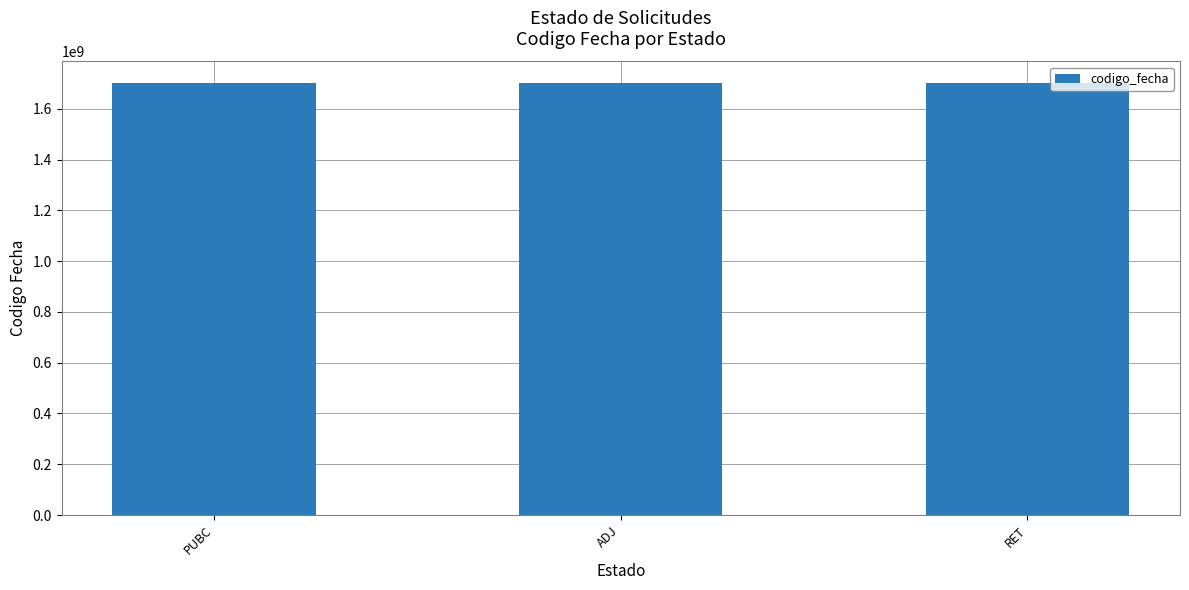

What is the greatest value displayed?

1701885335